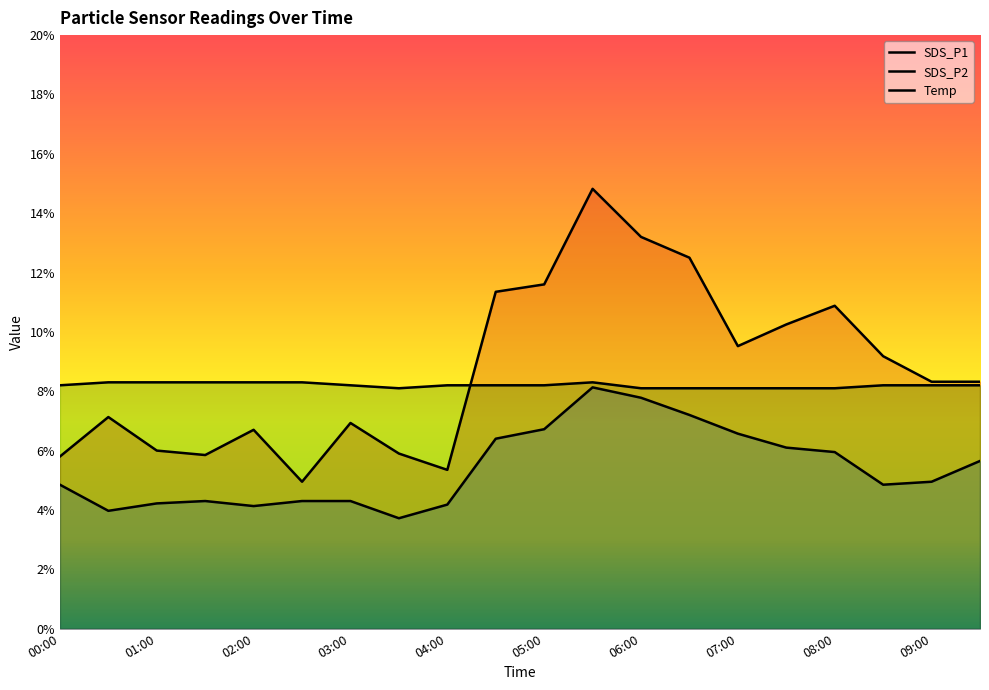

How many lines are shown in the chart?

3